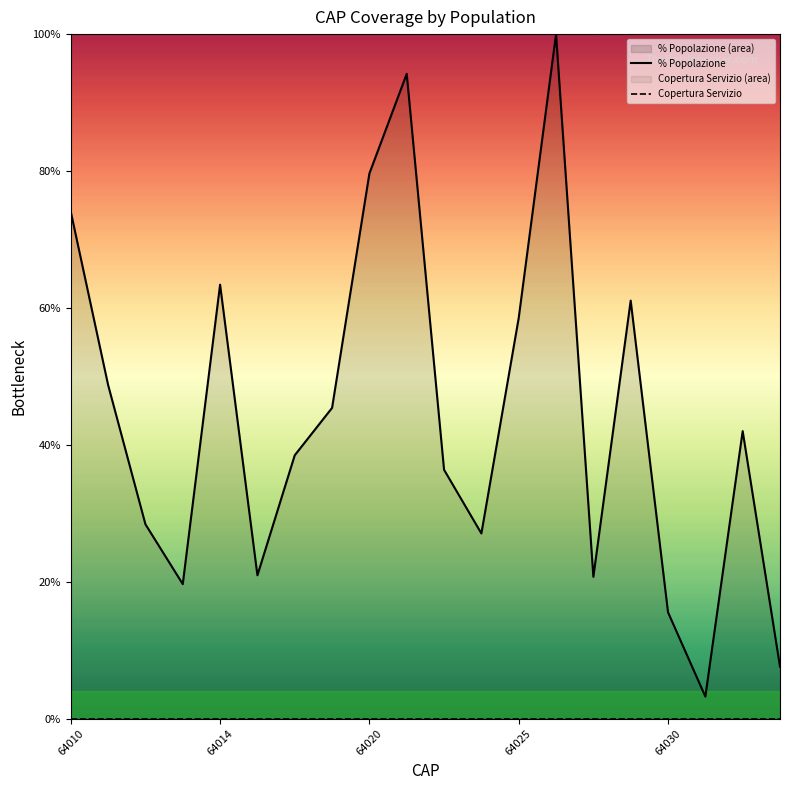

What are all the series names shown in the legend?

% Popolazione, Copertura Servizio